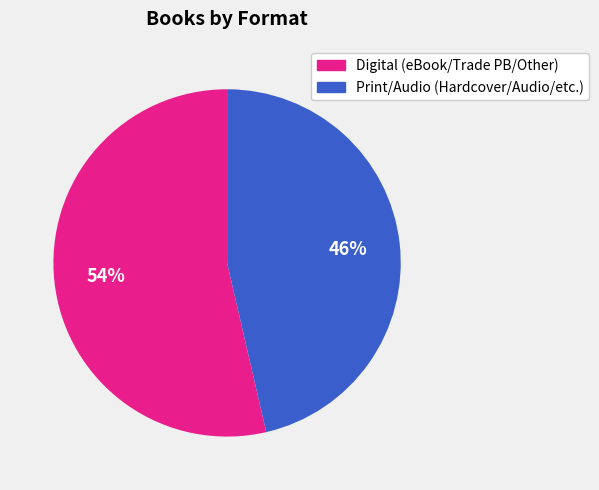

Count the number of slices in the pie.

2